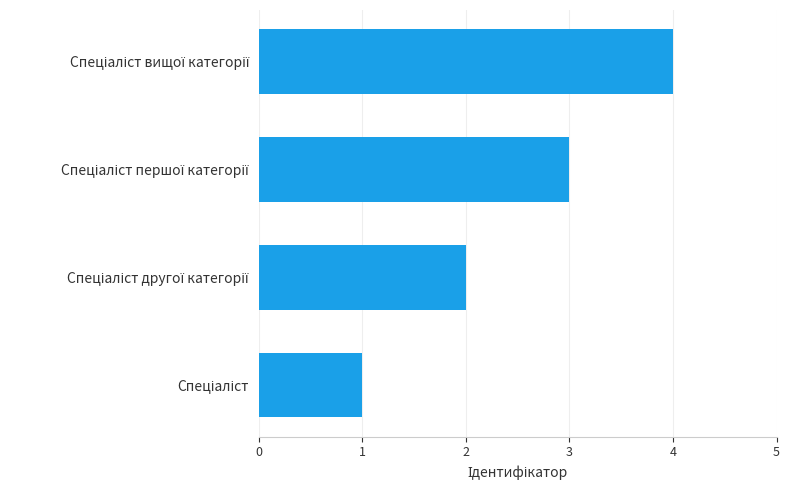

What is the difference between the maximum and minimum values?

3